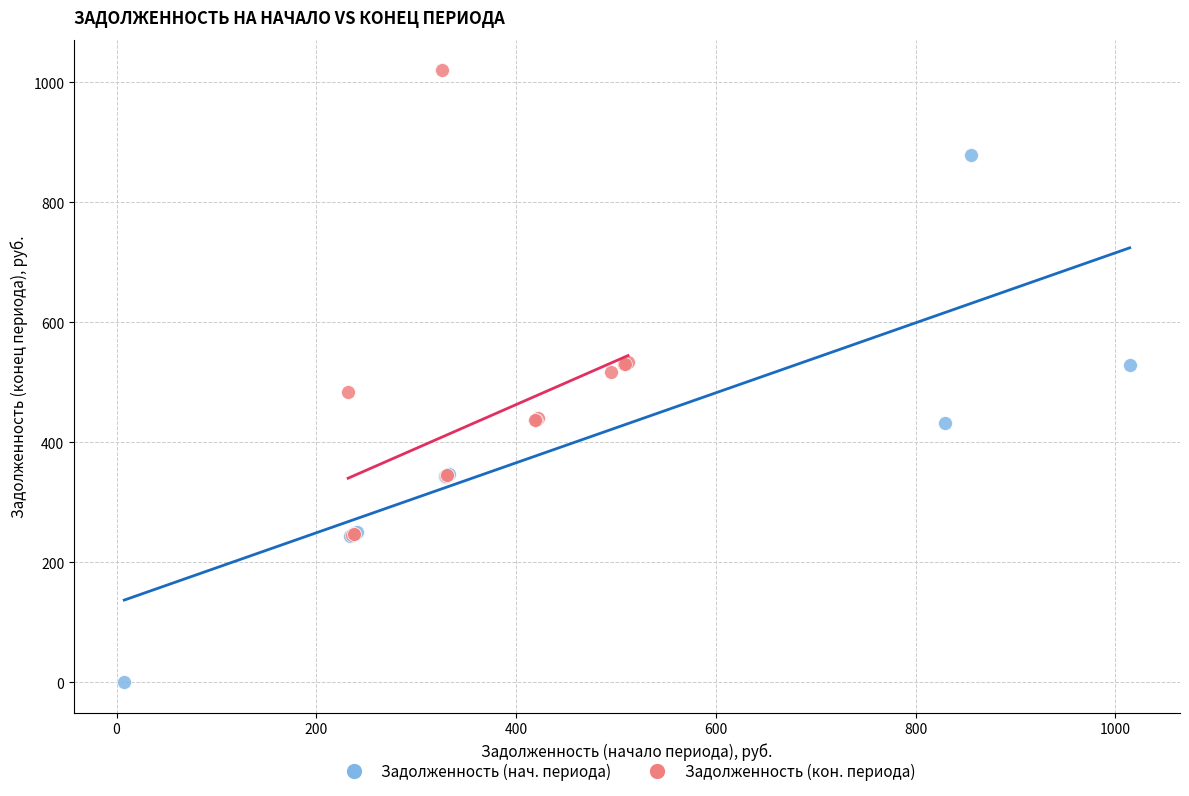

Which series contains the highest Y value?

Задолженность (кон. периода)